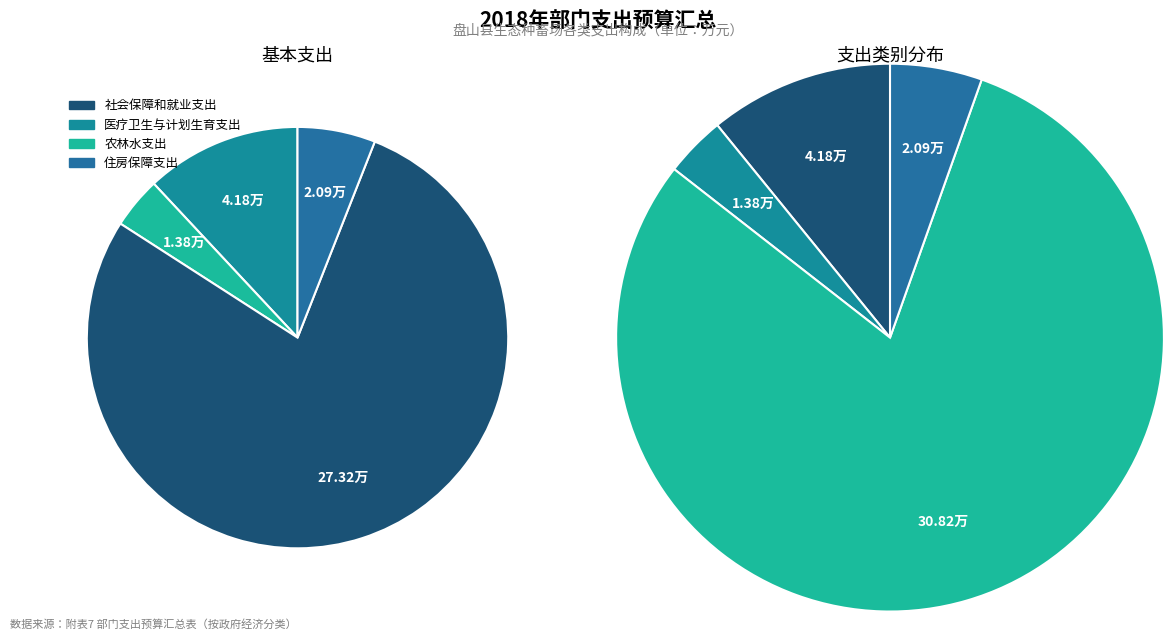

True or false: 住房保障支出 accounts for 5% of the total.

True